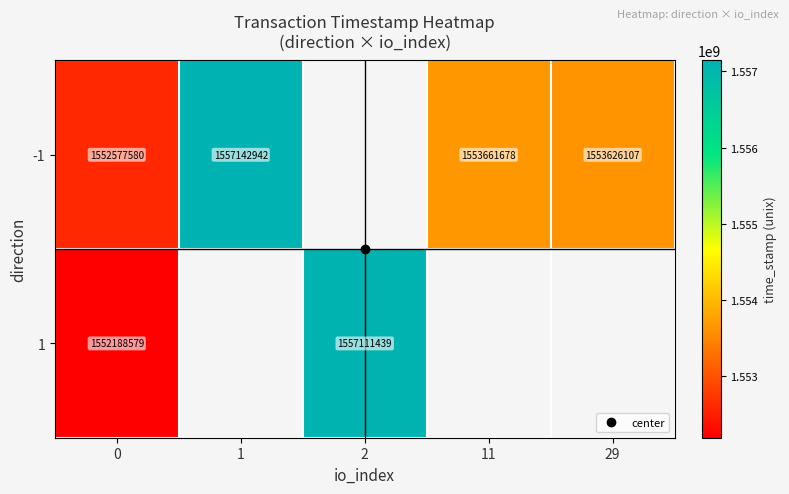

How many values in 1 are above zero?

2